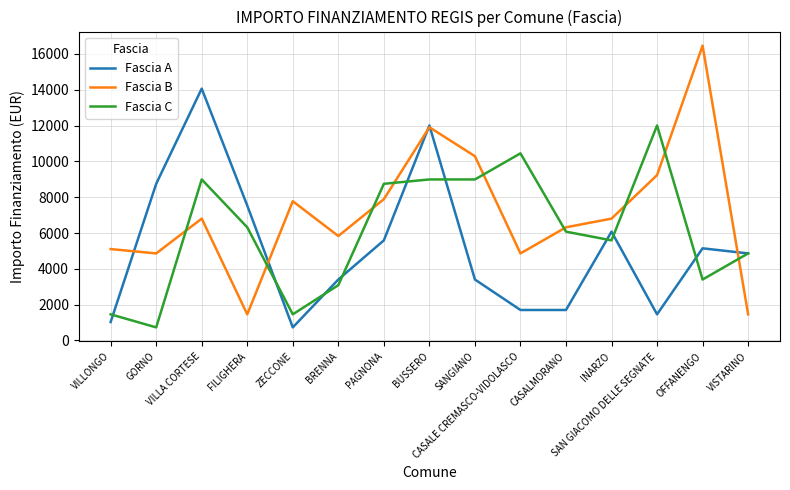

List the series in order of their peak value, highest first.

Fascia B, Fascia A, Fascia C